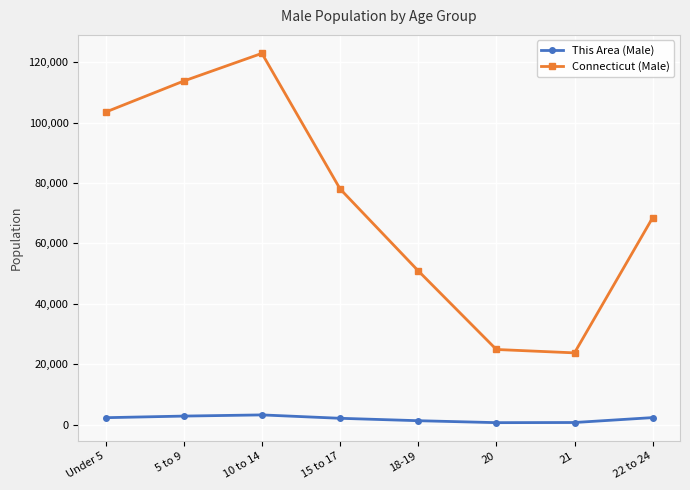

What is the minimum value shown in the chart?

636